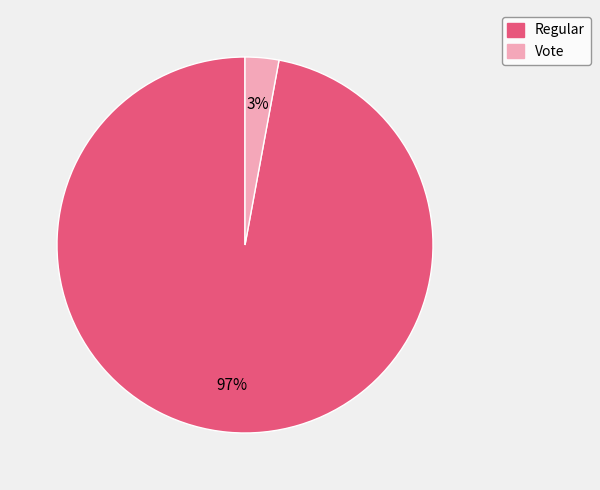

Count the number of slices in the pie.

2